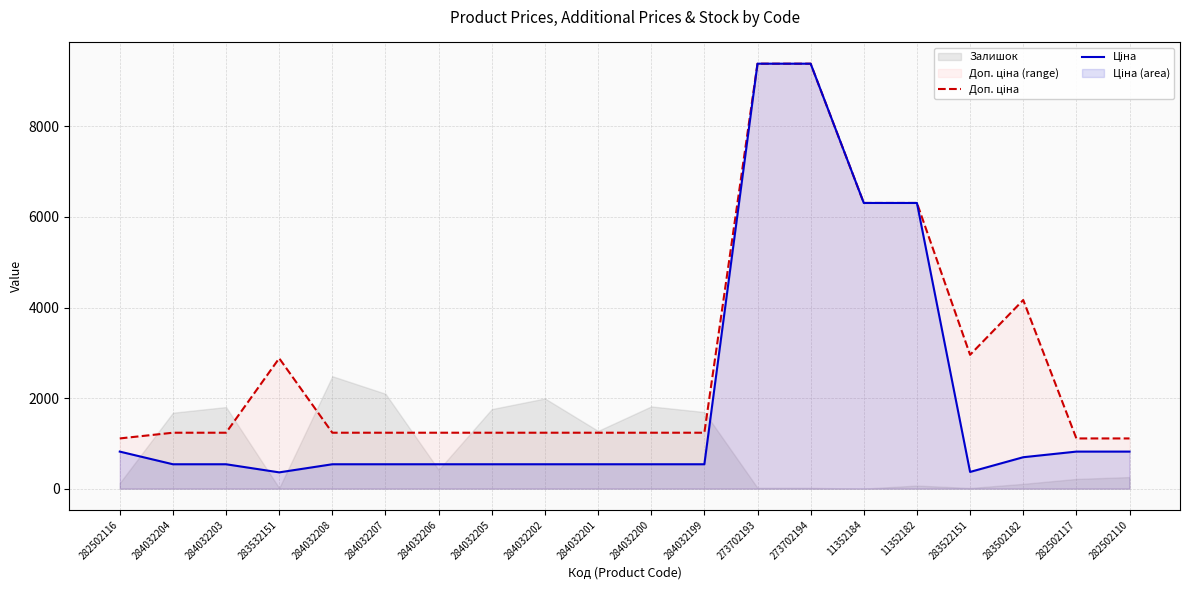

What is the label of the 12th point from the left?

284032199